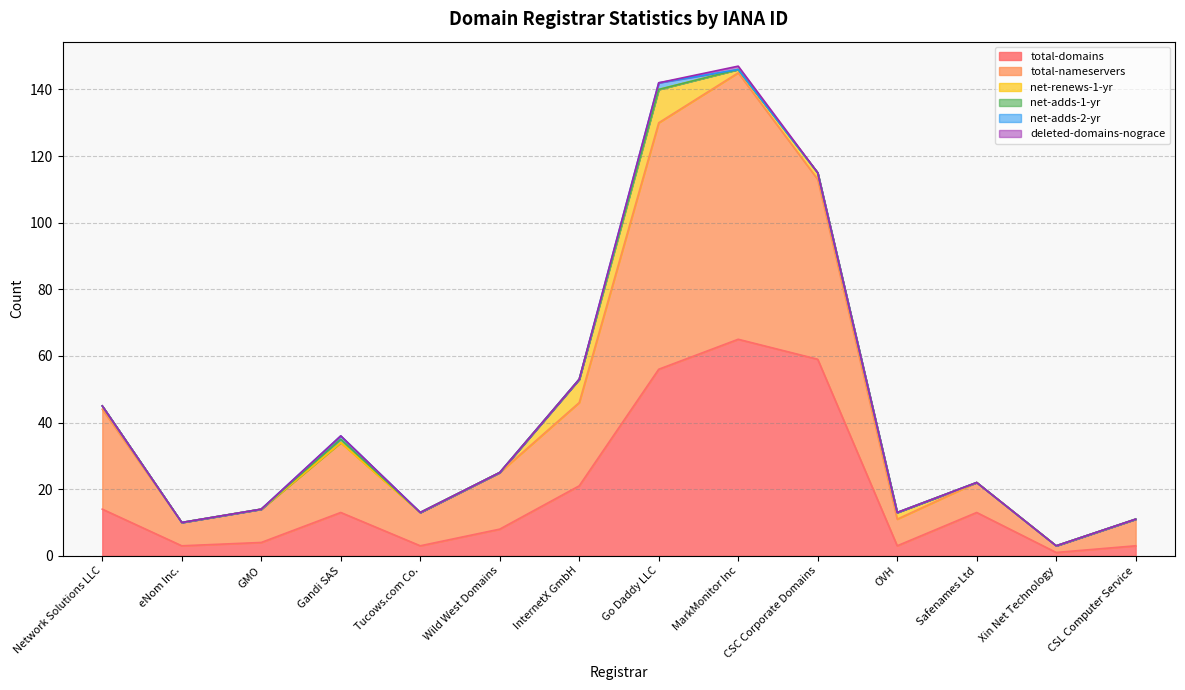

Which category has the highest value in the net-renews-1-yr series?

Go Daddy LLC